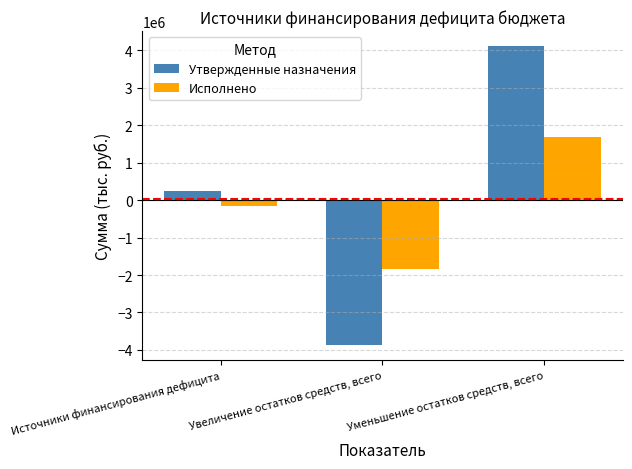

Rank the series by their maximum value, from highest to lowest.

Утвержденные назначения, Исполнено